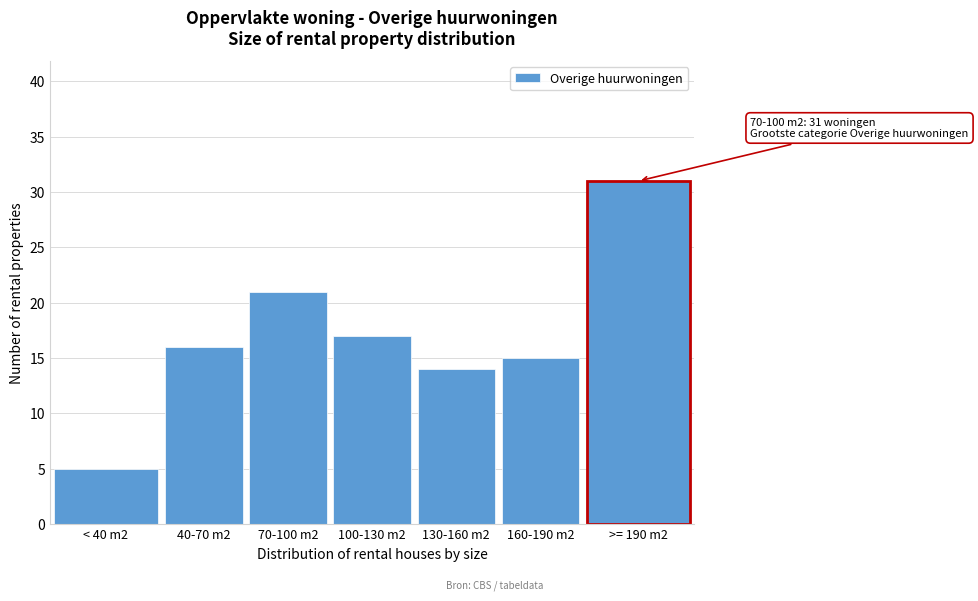

Reading left to right, list all the values displayed in this chart.

< 40 m2=5	40-70 m2=16	70-100 m2=21	100-130 m2=17	130-160 m2=14	160-190 m2=15	>= 190 m2=31